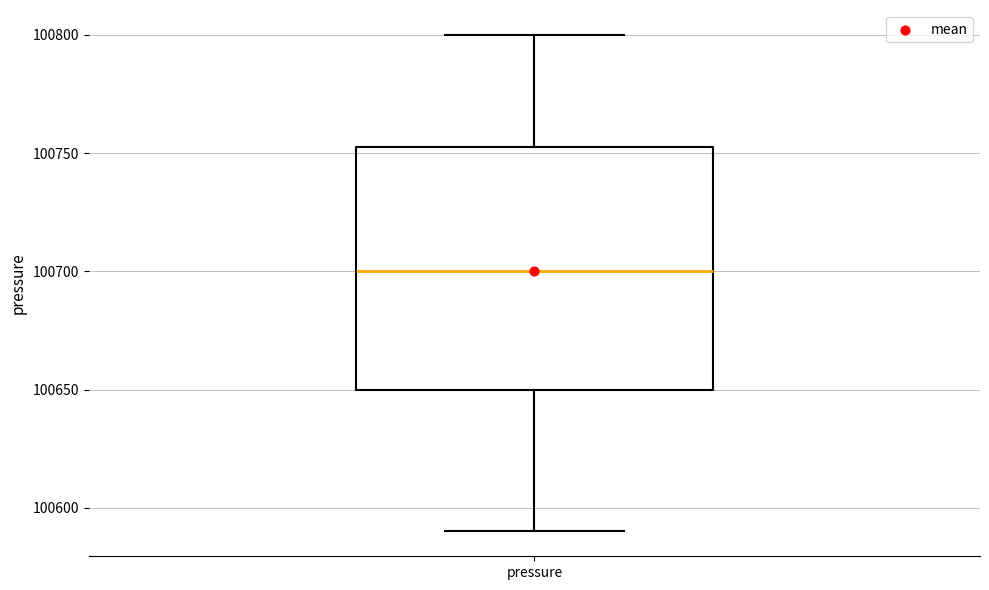

Read this box plot against the y-axis: the position of the median line, the range covered by the box, and the ends of both whiskers. The values are not printed on the chart, so give them approximately, as read against the axis.

median 100700, box 100650 to 100755, whiskers 100590 to 100800